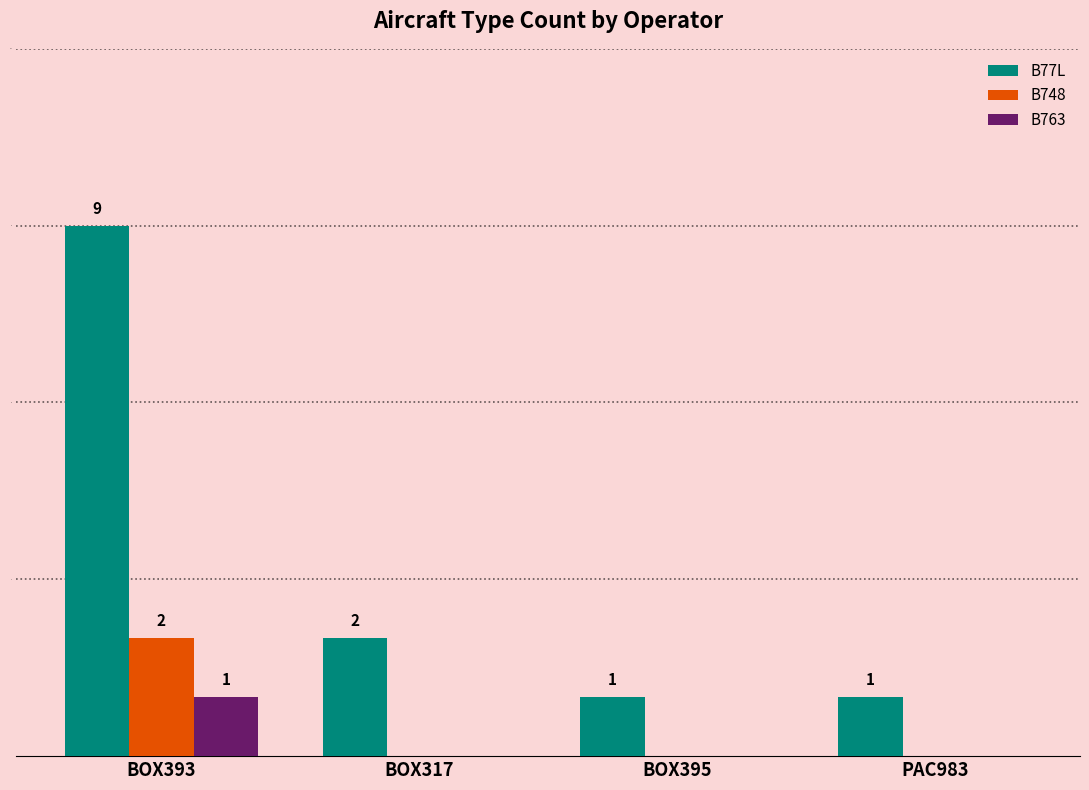

The B763 series shows 1 at BOX393. True or false?

True